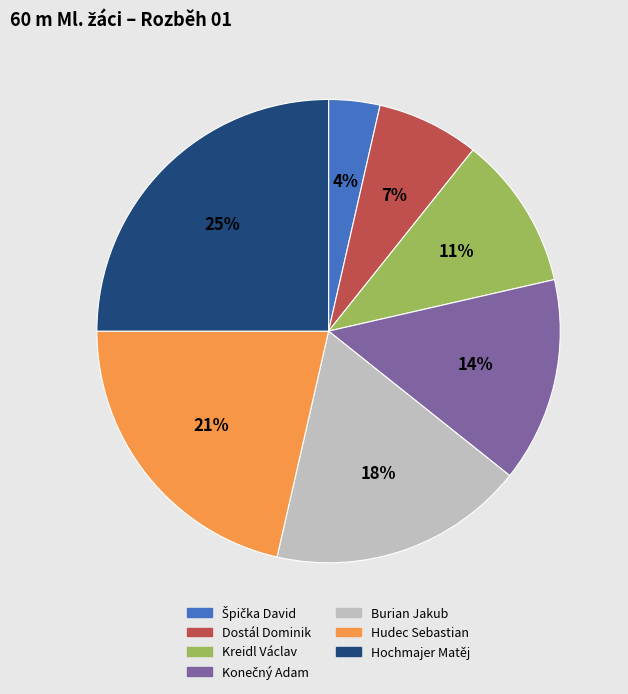

Is Hudec Sebastian the majority of the pie?

No